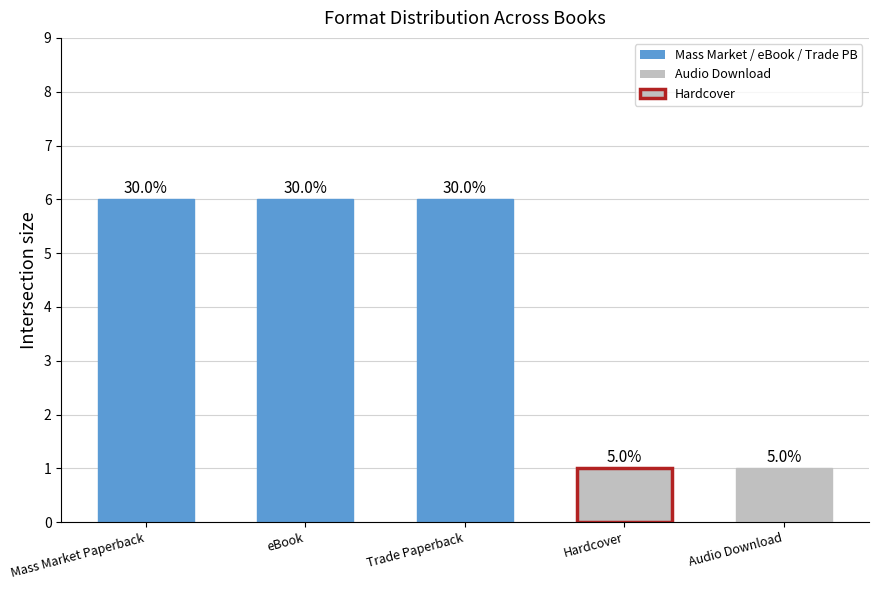

Does the chart contain stacked bars?

No